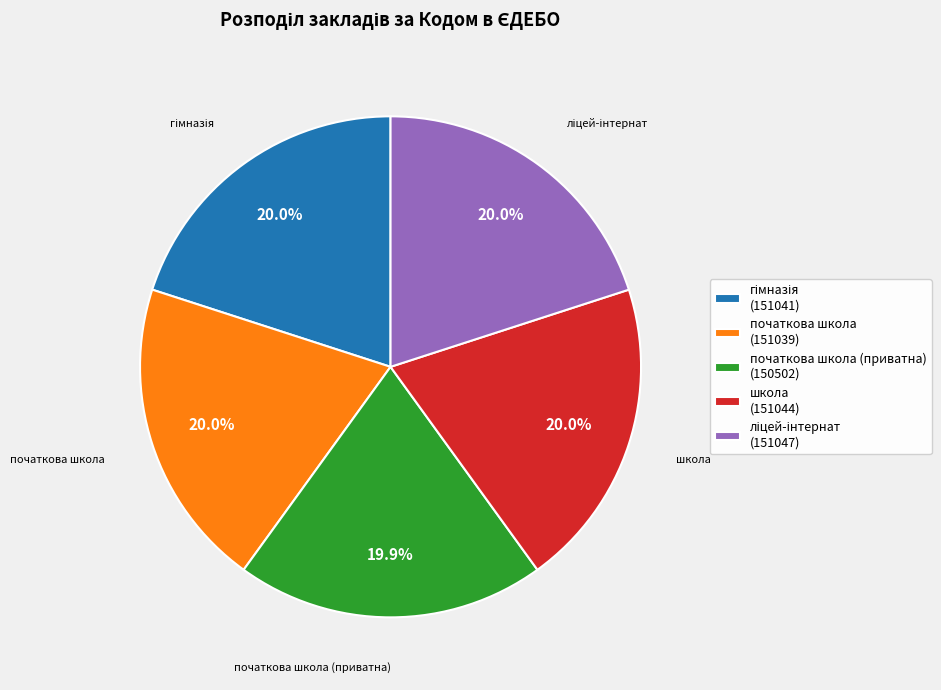

What is the ratio of the value at школа (151044) to the value at початкова школа (приватна) (150502)?

1.0